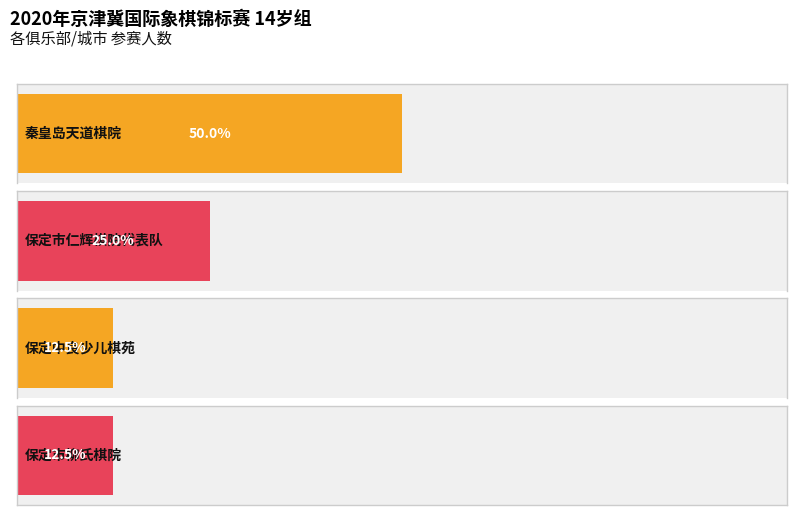

The value at 秦皇岛天道棋院 is 1. True or false?

False